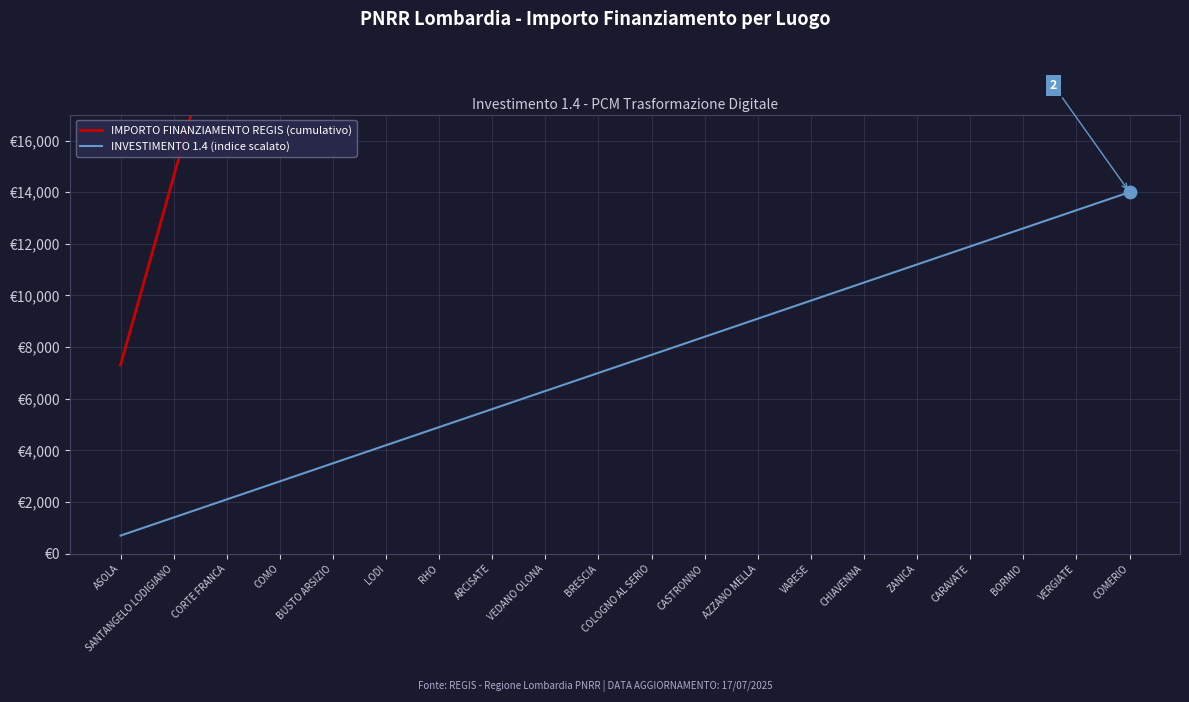

At which category is the sum across all series the highest?

COMERIO